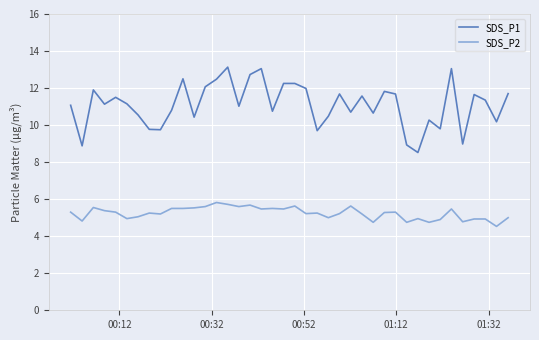

How many lines are shown in the chart?

2